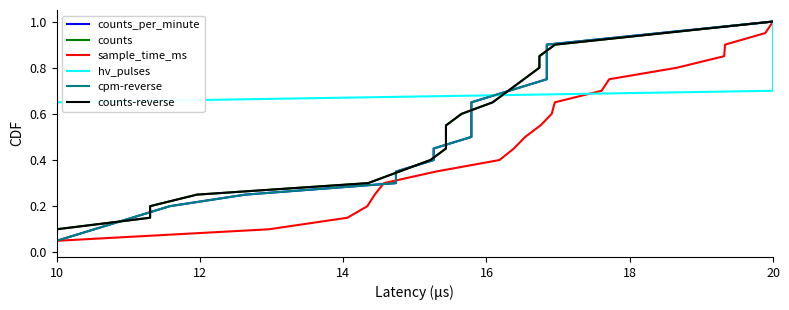

Read the sample_time_ms value at 10.

0.1